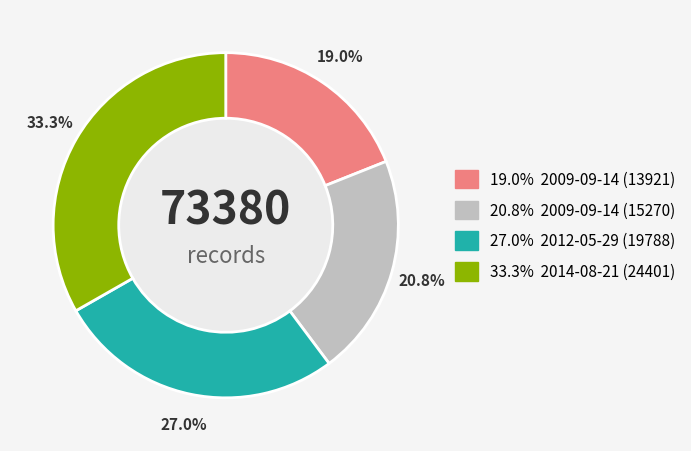

Does any single category account for the majority?

No